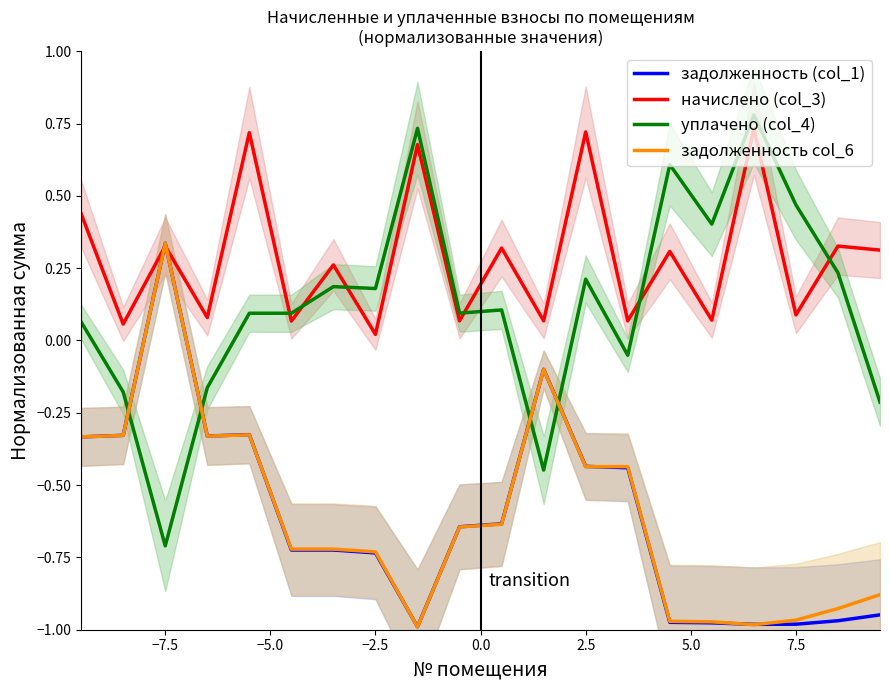

At which category does задолженность col_6 reach its first local peak?

−7.5